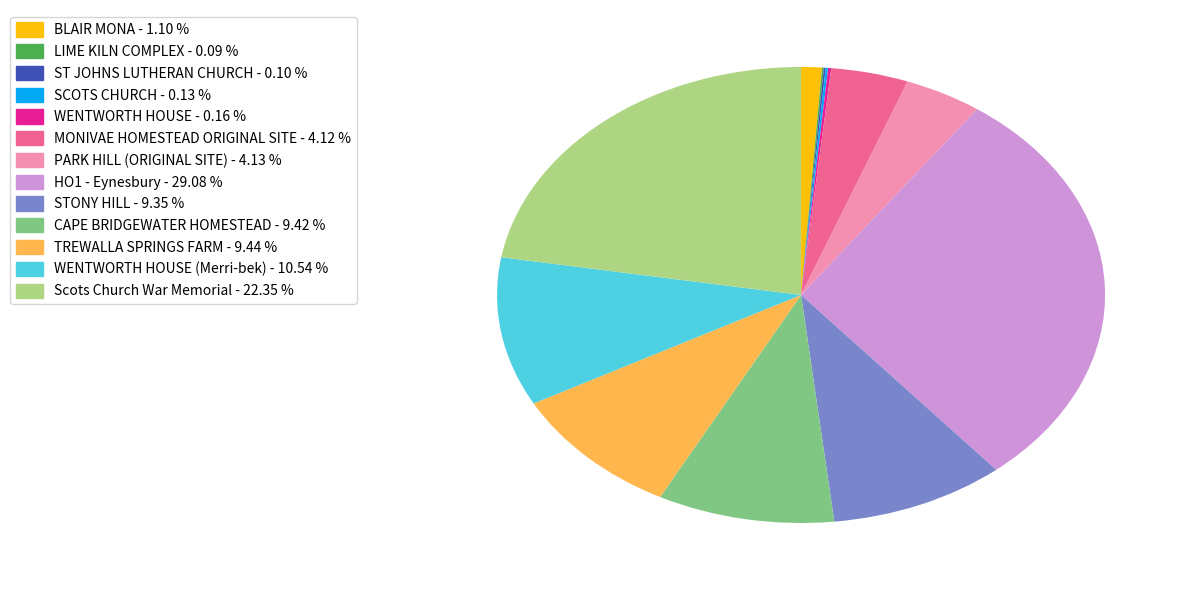

Is there any slice that represents more than half of the pie?

No